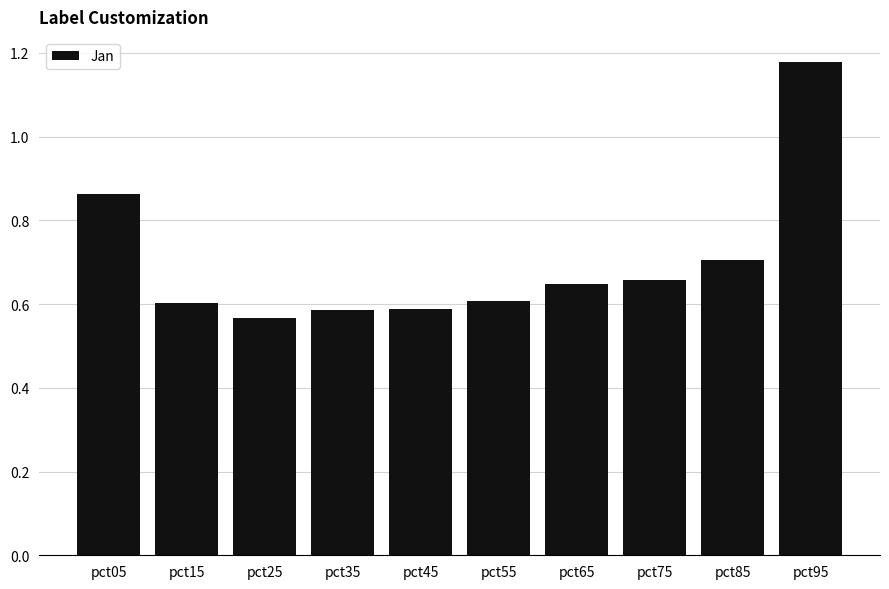

What is the difference between the values at pct05 and pct15?

0.3